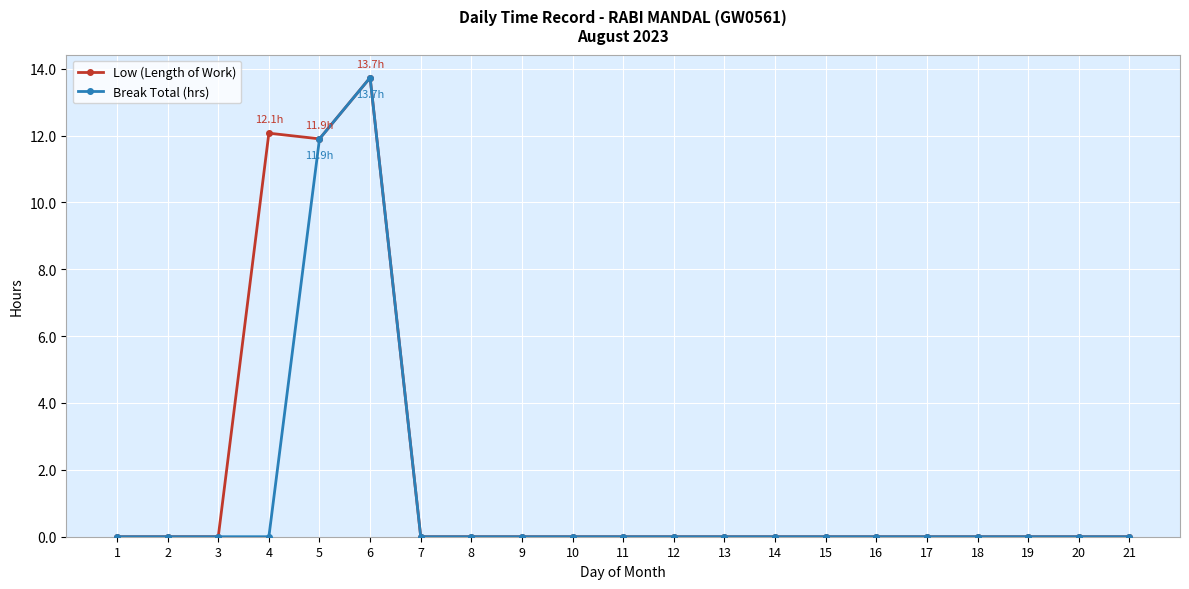

Reading right to left, what are all the values shown in this chart?

Low (Length of Work): 21=0.0	20=0.0	19=0.0	18=0.0	17=0.0	16=0.0	15=0.0	14=0.0	13=0.0	12=0.0	11=0.0	10=0.0	9=0.0	8=0.0	7=0.0	6=13.7	5=11.9	4=12.1	3=0.0	2=0.0	1=0.0
Break Total (hrs): 21=0.0	20=0.0	19=0.0	18=0.0	17=0.0	16=0.0	15=0.0	14=0.0	13=0.0	12=0.0	11=0.0	10=0.0	9=0.0	8=0.0	7=0.0	6=13.7	5=11.9	4=0.0	3=0.0	2=0.0	1=0.0